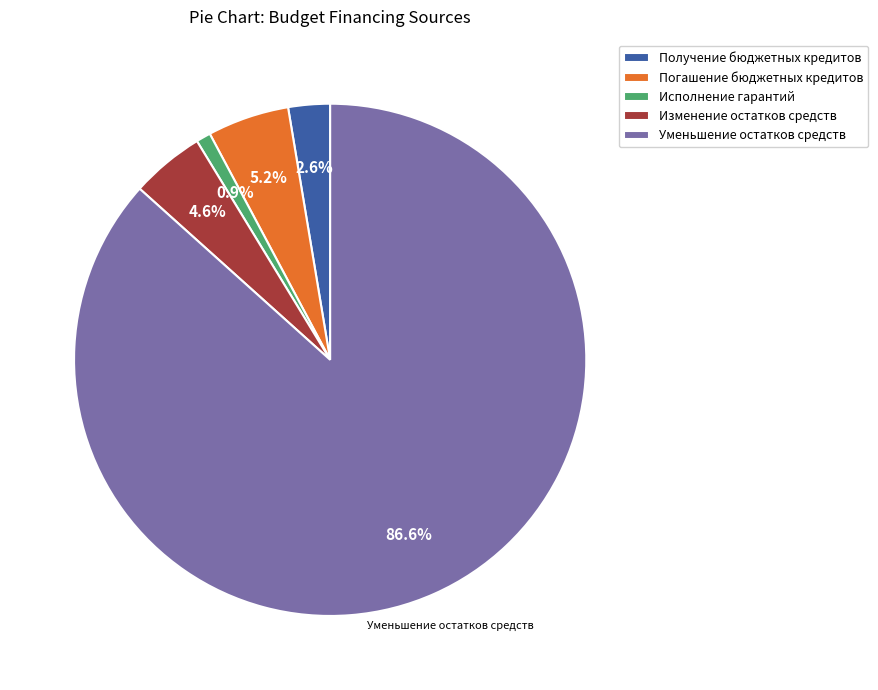

How much of the chart is everything except Получение бюджетных кредитов?

97.4%